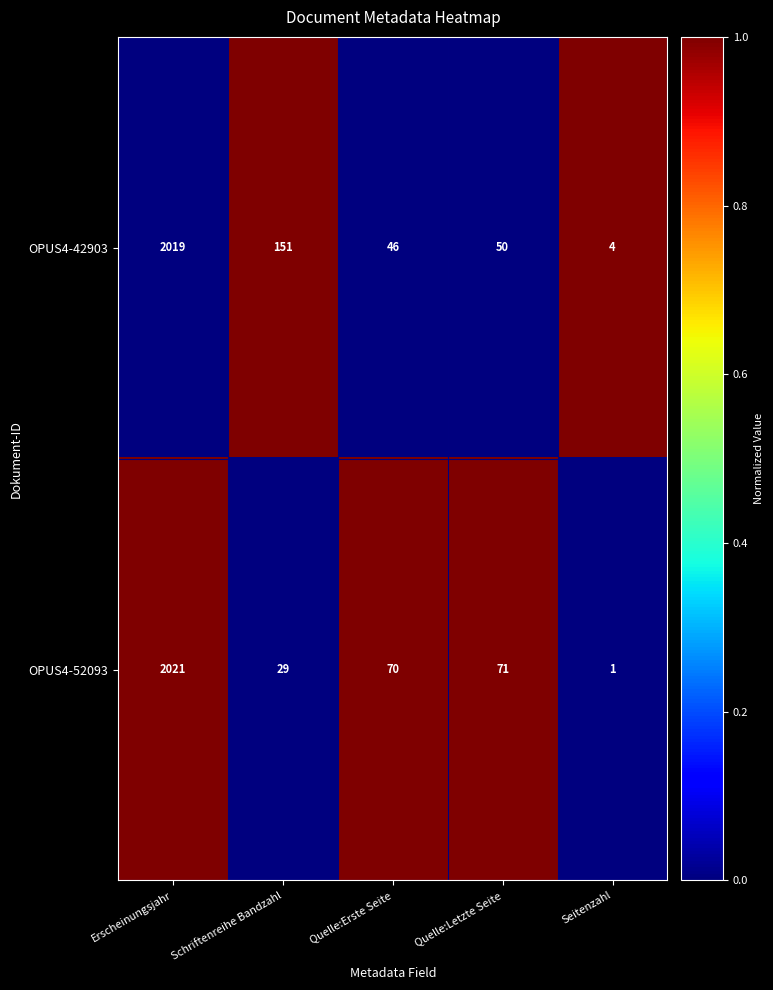

True or false: OPUS4-52093 has a value of 29 at Schriftenreihe Bandzahl.

True